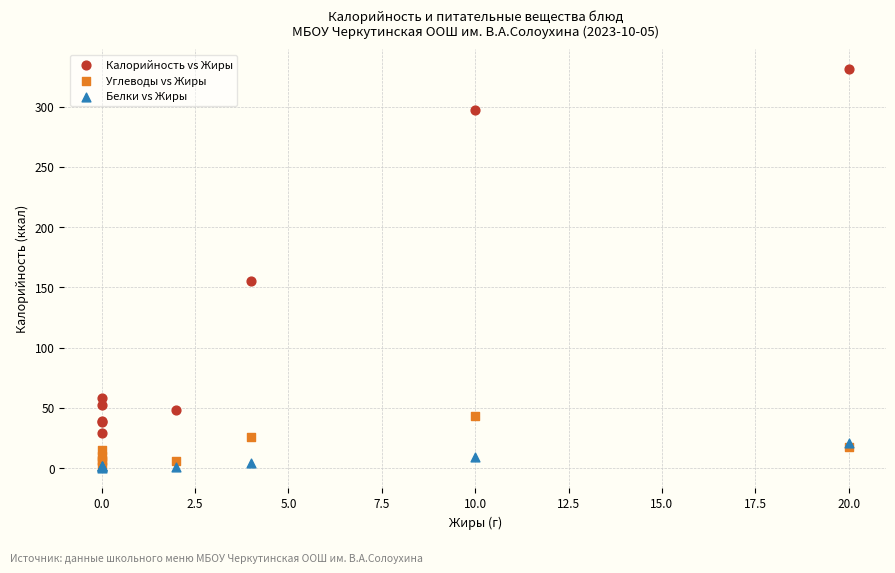

Across all series, what Y value is closest to 165?

155.0